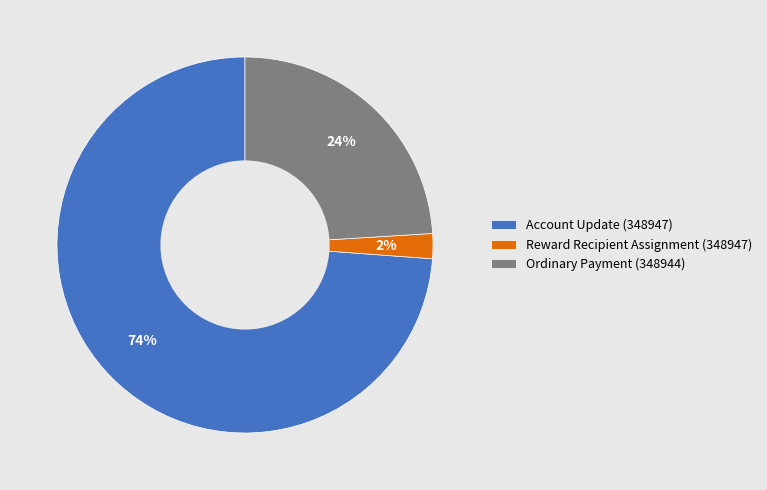

To the nearest percent, what percentage of the pie is Account Update (348947)?

74%